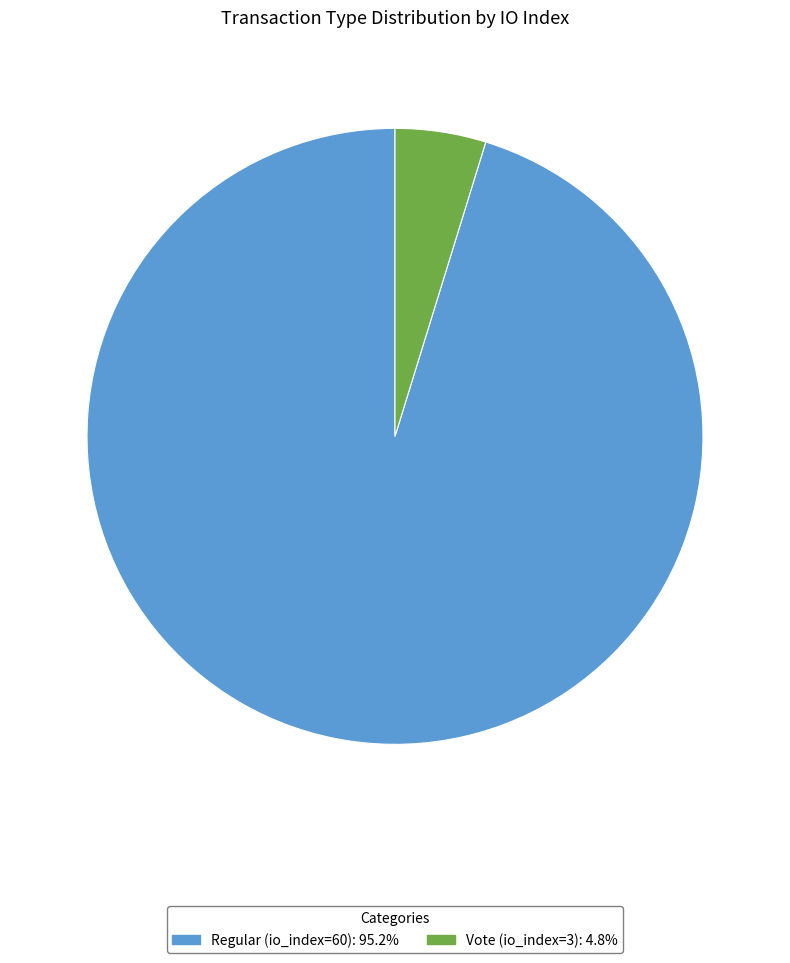

Approximately how many times larger is the value at Regular (io_index=60) compared to Vote (io_index=3)?

20.0